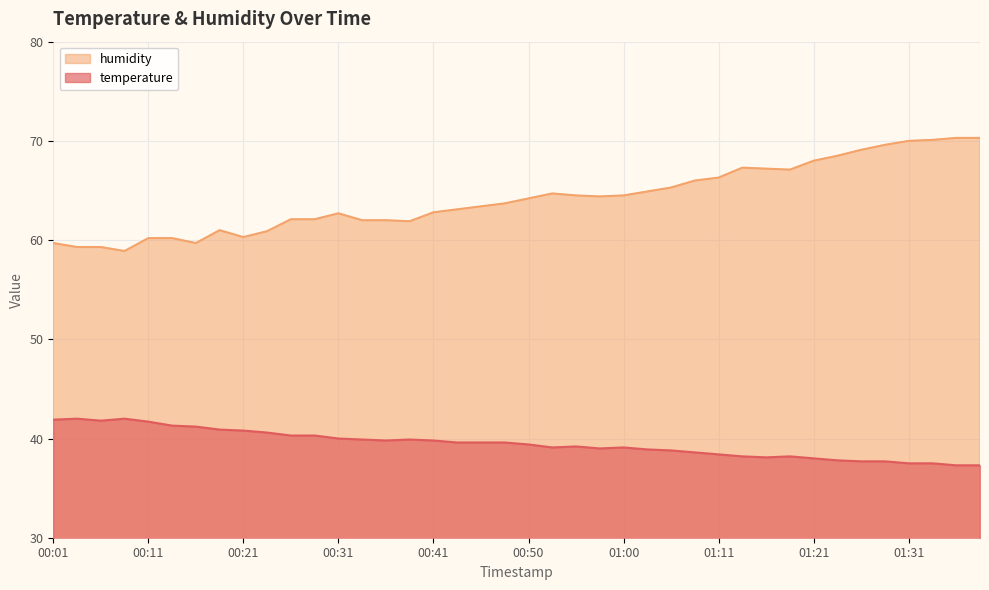

Rank the series by their average value, from highest to lowest.

humidity, temperature